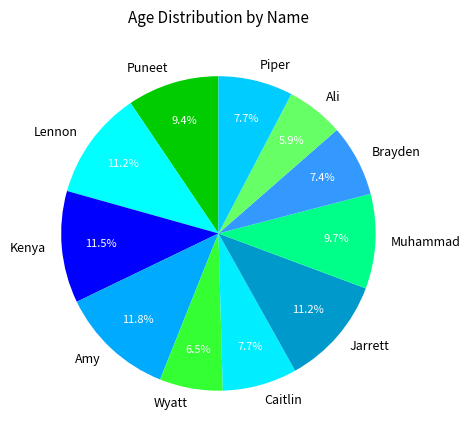

Which category has the smallest portion of the pie?

Ali